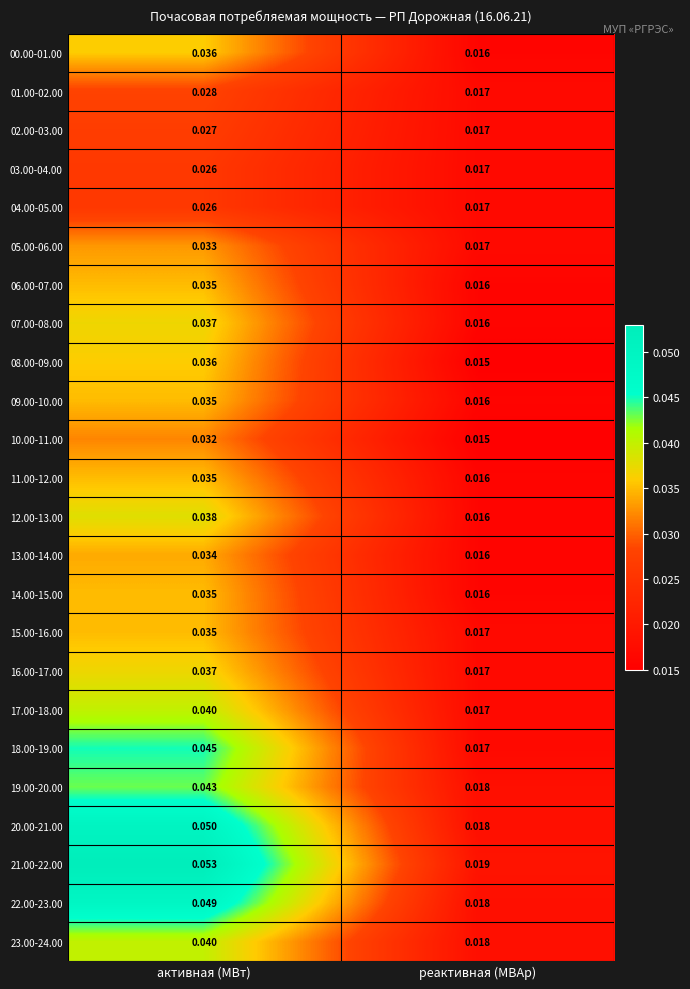

Which label corresponds to the smallest value in the chart?

реактивная (МВАр)